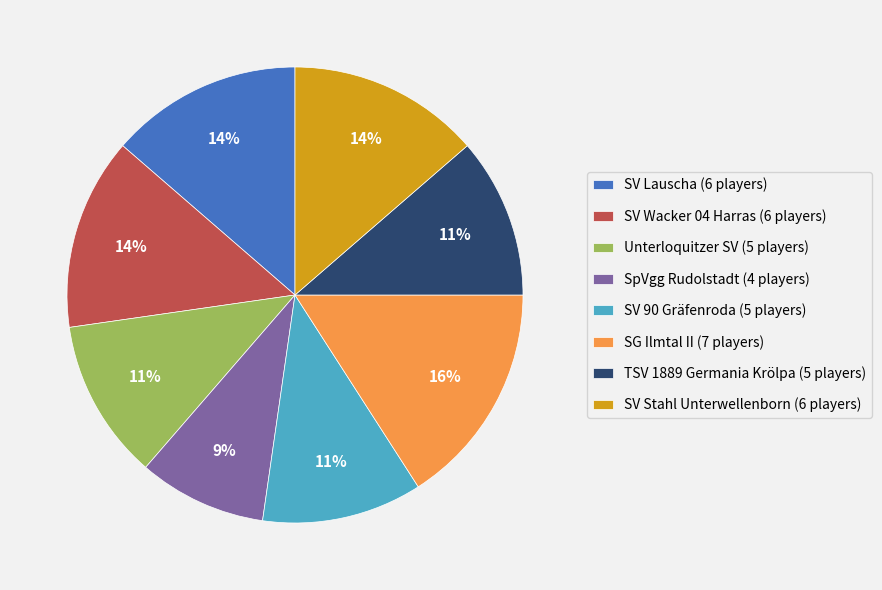

Combined, do TSV 1889 Germania Krölpa (5 players) and SV Wacker 04 Harras (6 players) account for over 50%?

No